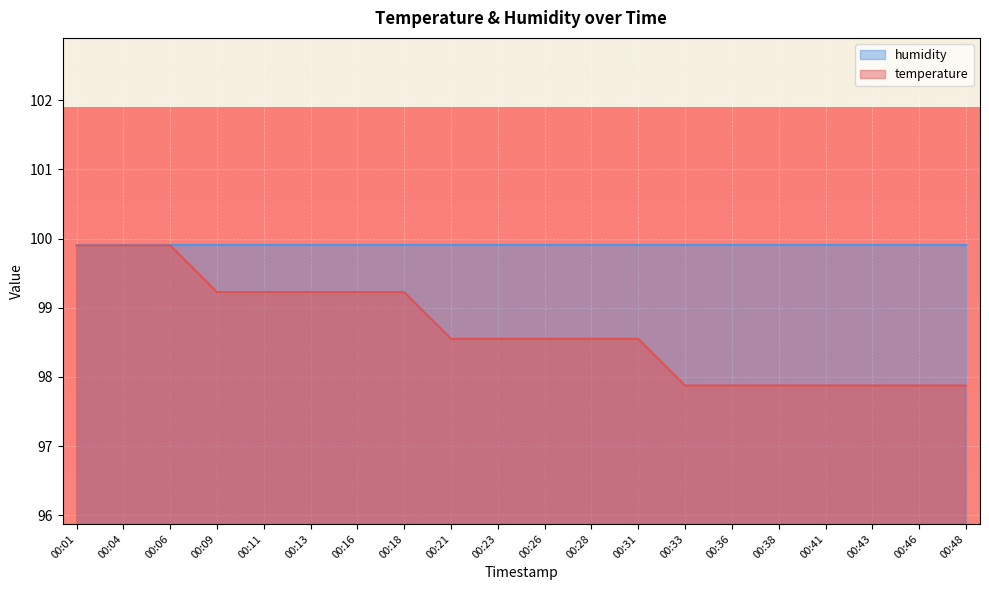

What is the difference between the maximum and minimum values?

2.0